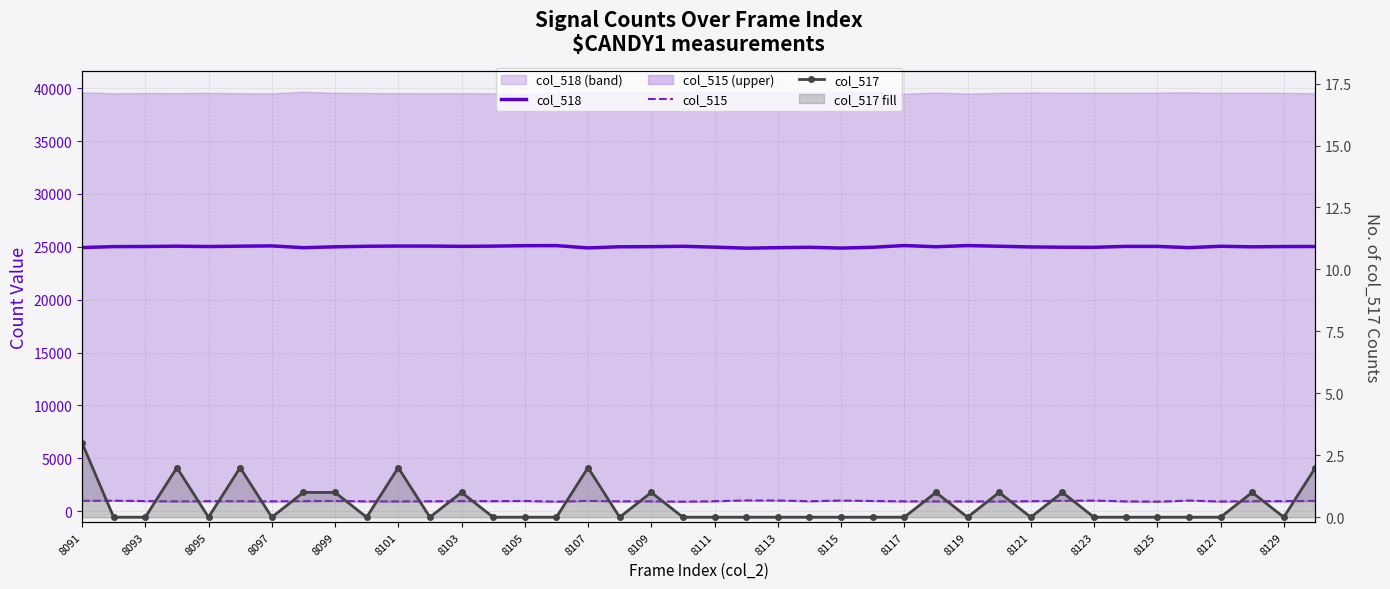

Reading left to right, list all the values displayed in this chart.

col_518: 24929	25019	25029	25061	25025	25062	25087	24918	25000	25051	25073	25070	25045	25065	25109	25116	24894	25005	25015	25049	24970	24873	24919	24957	24880	24956	25122	25007	25121	25053	24989	24961	24953	25040	25039	24923	25050	25000	25026	25030
col_515: 979	994	958	931	947	946	934	955	968	932	928	939	957	950	966	907	975	935	935	902	945	1018	1011	942	1003	963	935	931	925	921	946	984	1002	932	901	1004	918	941	947	976
col_517: 3	0	0	2	0	2	0	1	1	0	2	0	1	0	0	0	2	0	1	0	0	0	0	0	0	0	0	1	0	1	0	1	0	0	0	0	0	1	0	2